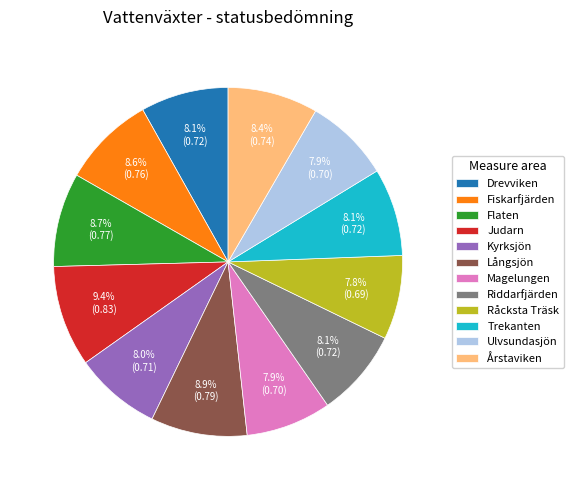

What portion of the pie excludes Årstaviken?

91.6%